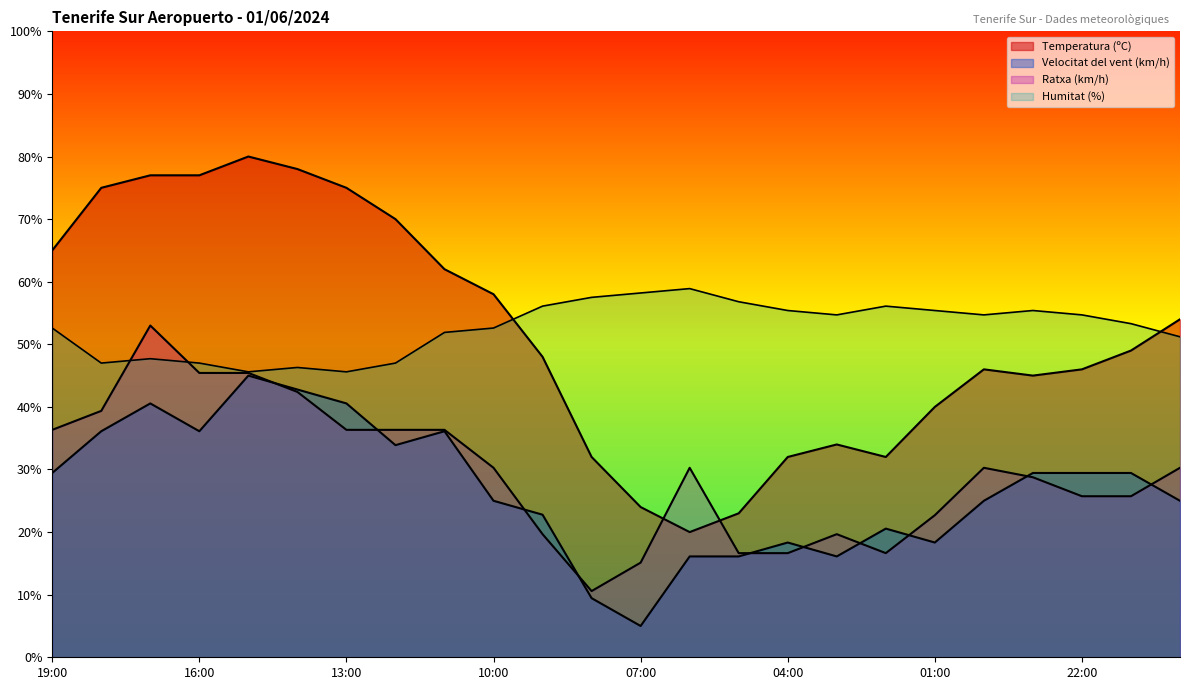

What position from the right is 12:00?

17